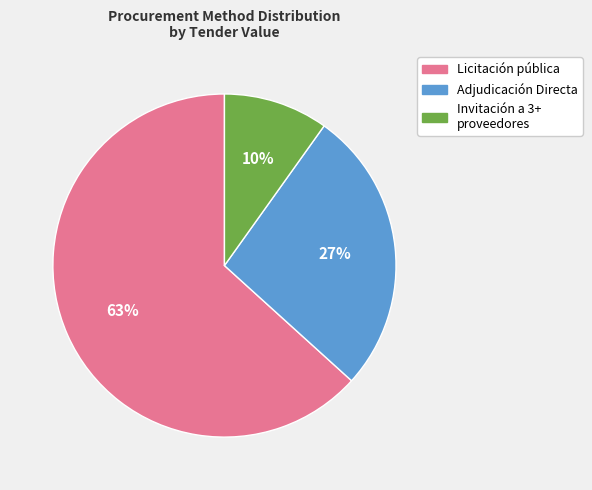

Is there any slice that represents more than half of the pie?

Yes